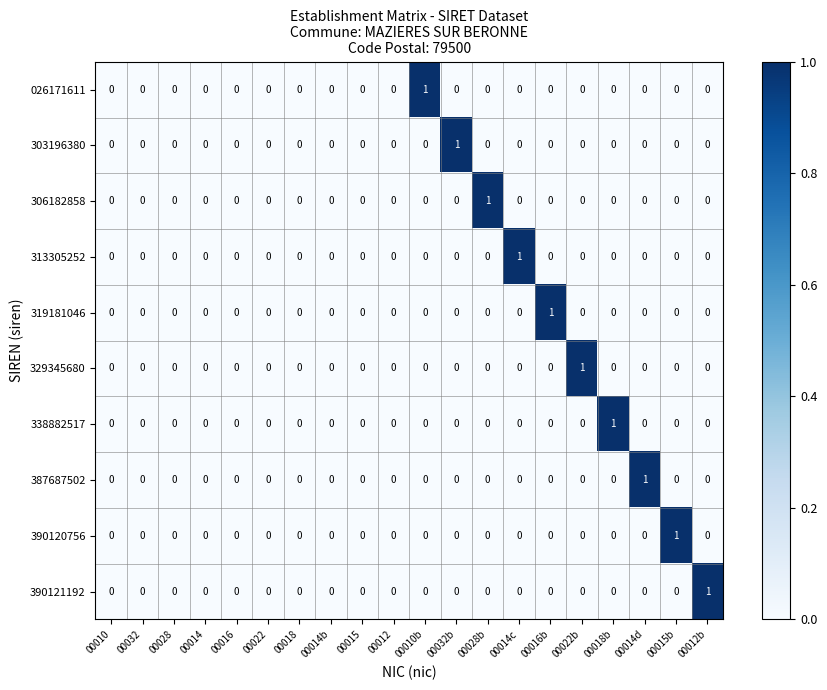

True or false: 319181046 has a value of 0 at 00022b.

True